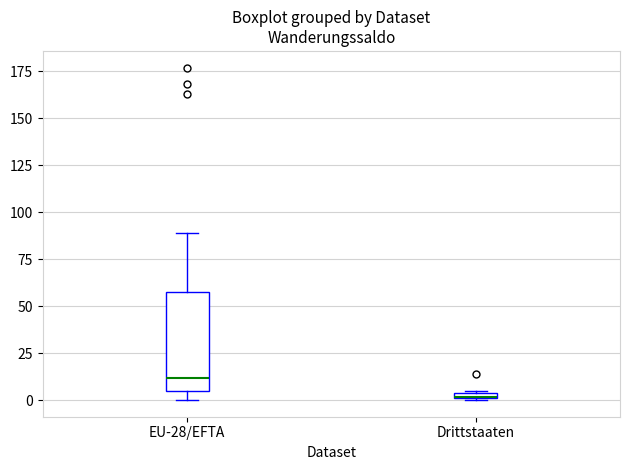

Which box is the tallest, from its lower edge to its upper edge?

EU-28/EFTA